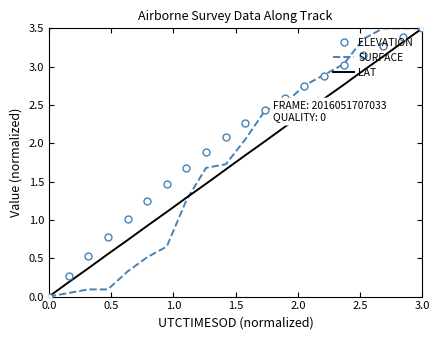

Which series has the largest total across all categories?

ELEVATION